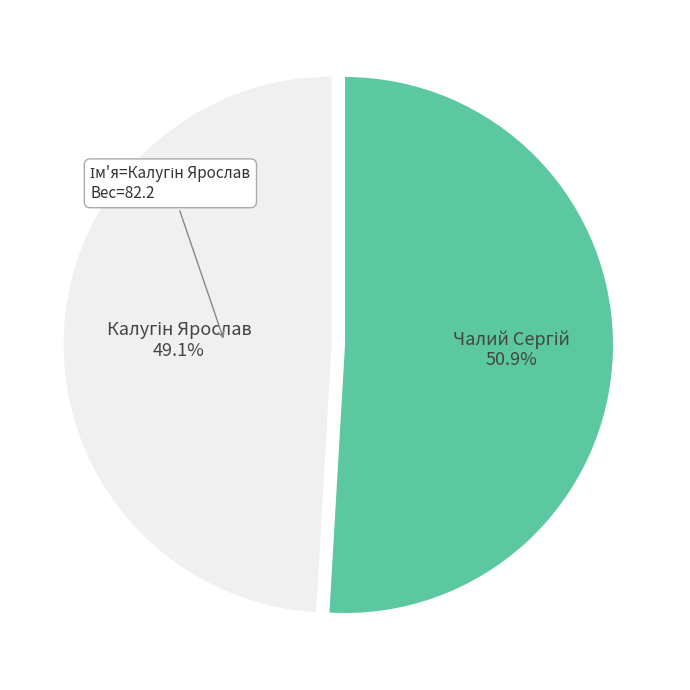

Does any single category account for the majority?

Yes